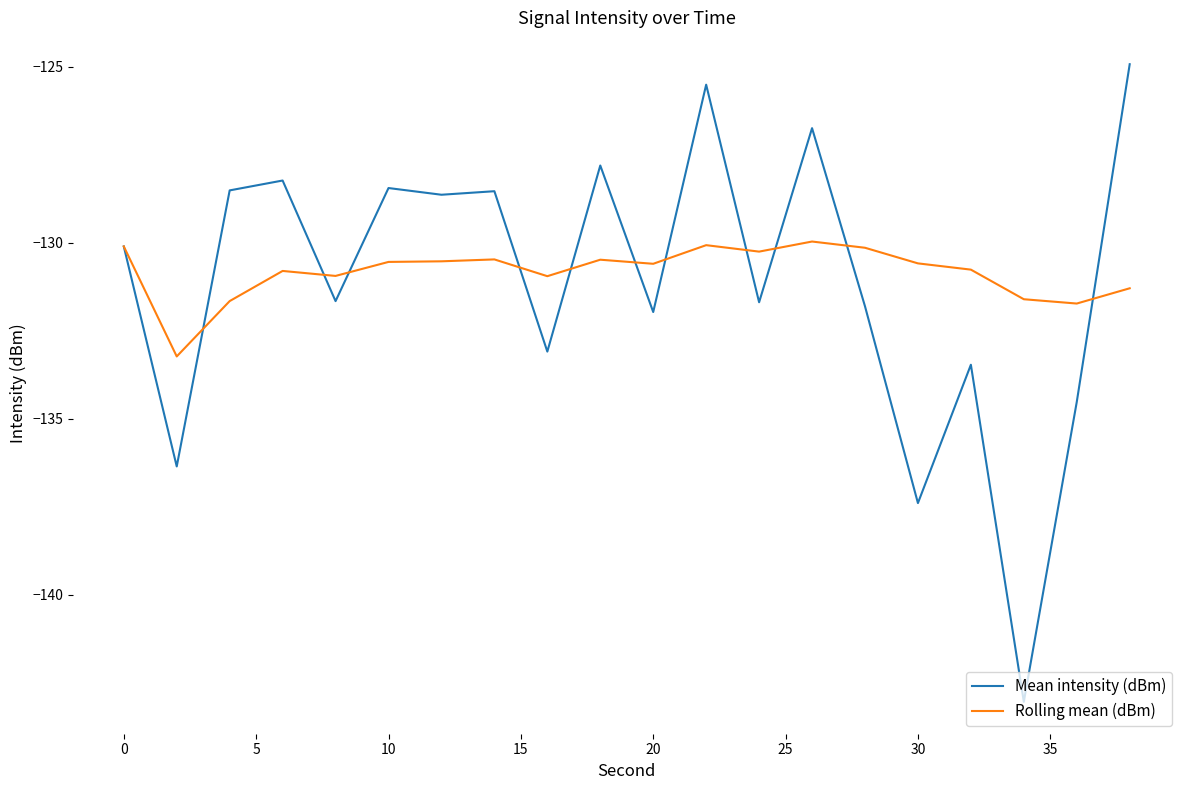

What is the minimum value shown in the chart?

-143.0